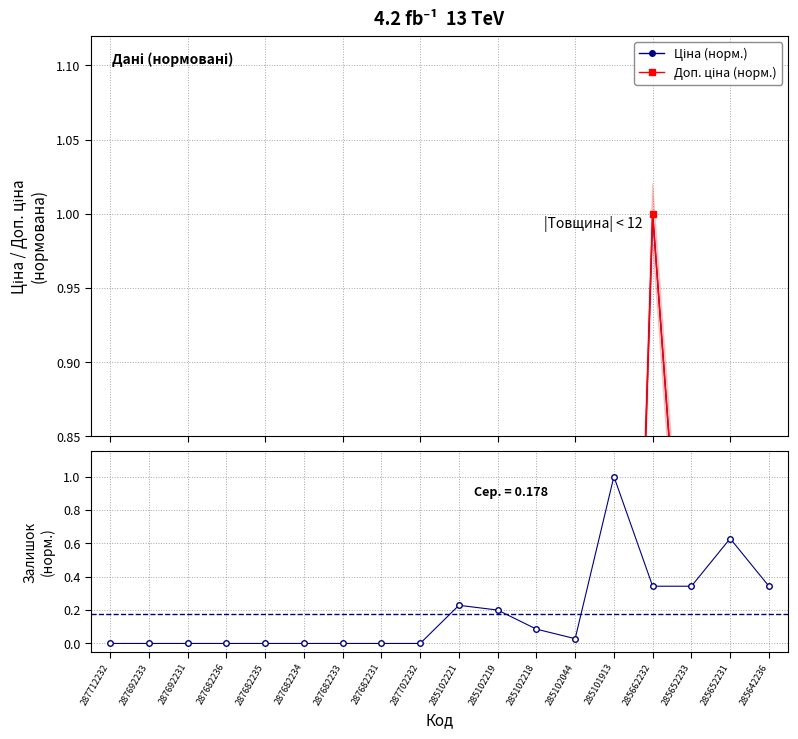

True or false: Ціна (норм.) and Доп. ціна (норм.) cross at least once.

False